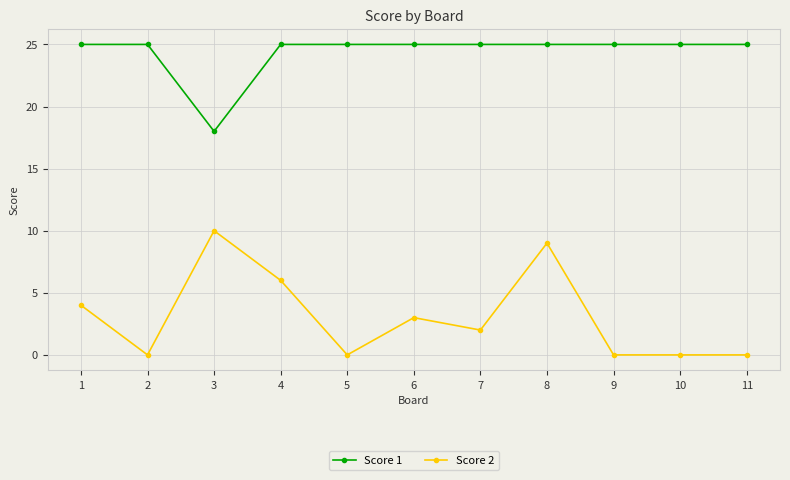

Where is Score 2 nearest to the value 5?

1